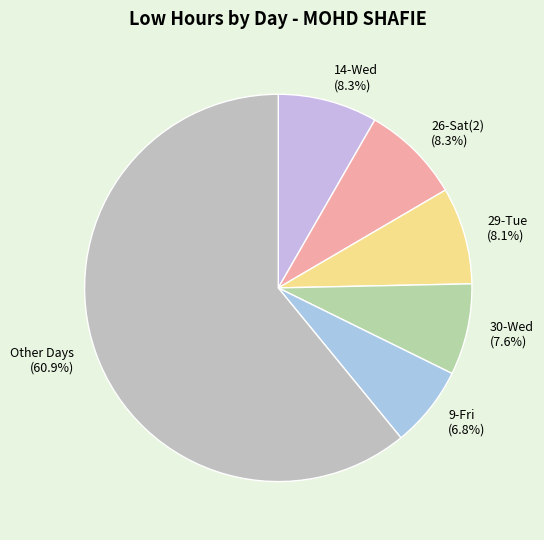

Between 9-Fri (6.8%) and 26-Sat(2) (8.3%), which is larger?

26-Sat(2) (8.3%)